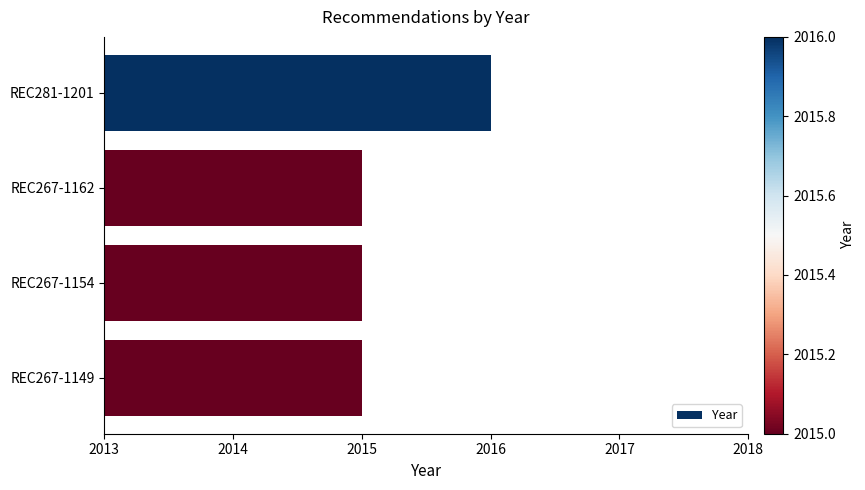

Reading top to bottom, extract all data points from this chart.

2016	2015	2015	2015